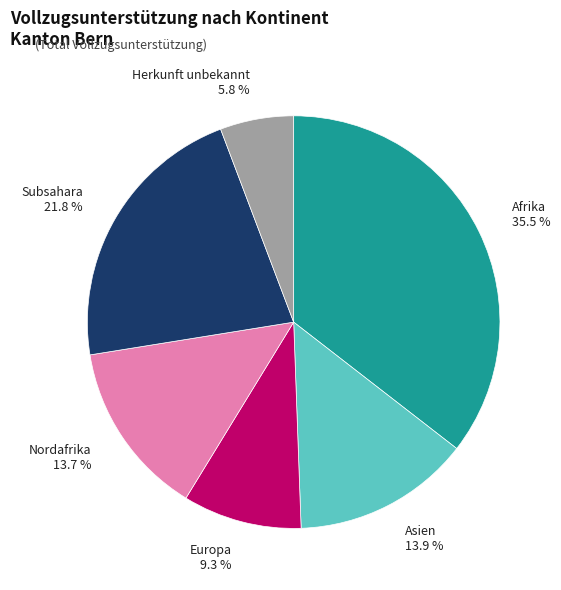

Is Europa the majority of the pie?

No